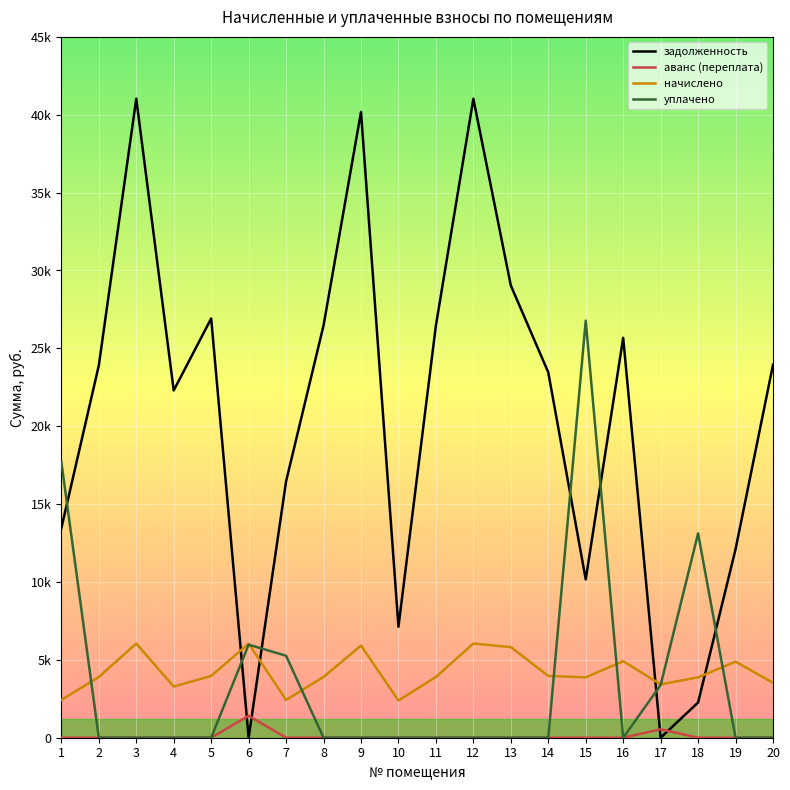

After their last crossing, which series has the higher values: задолженность or уплачено?

задолженность